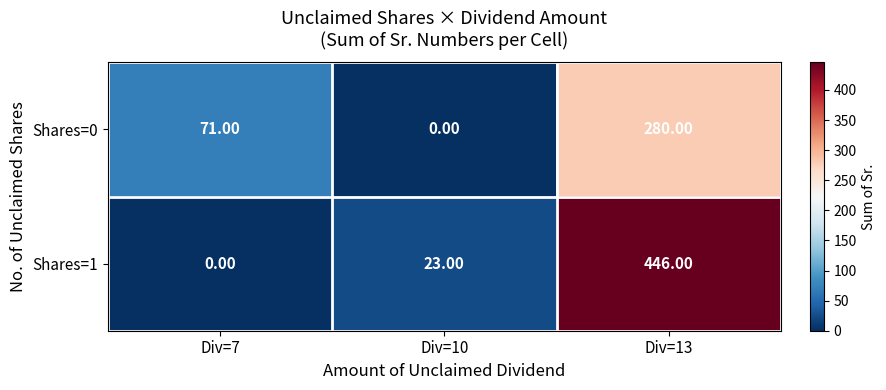

Which series changed the most between Div=7 and Div=10?

Shares=0